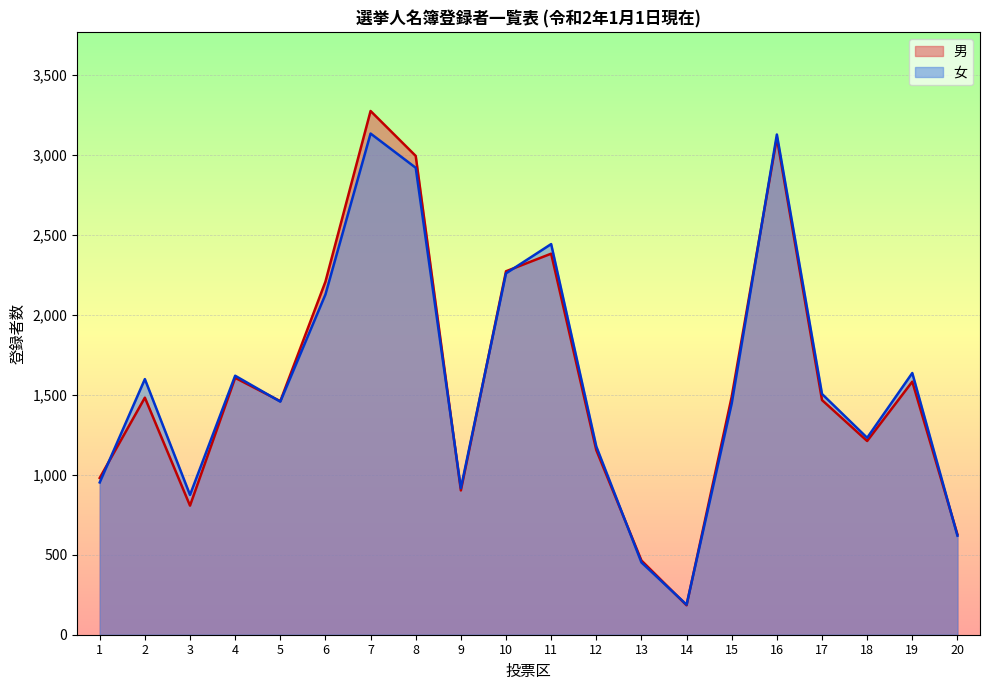

How many interior local peaks does the 女 series have?

6